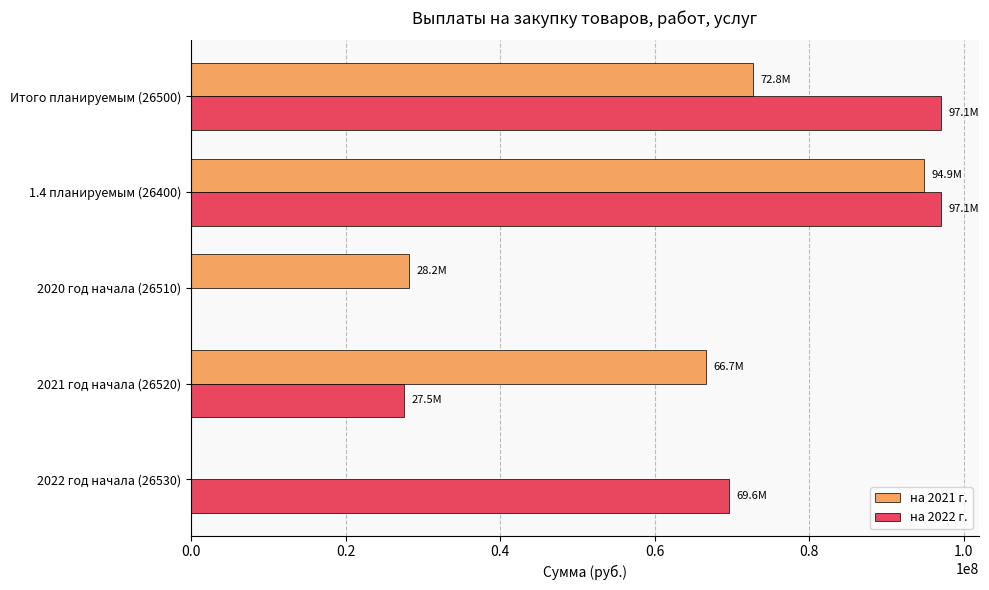

What is the maximum value shown in the chart?

97102815.2